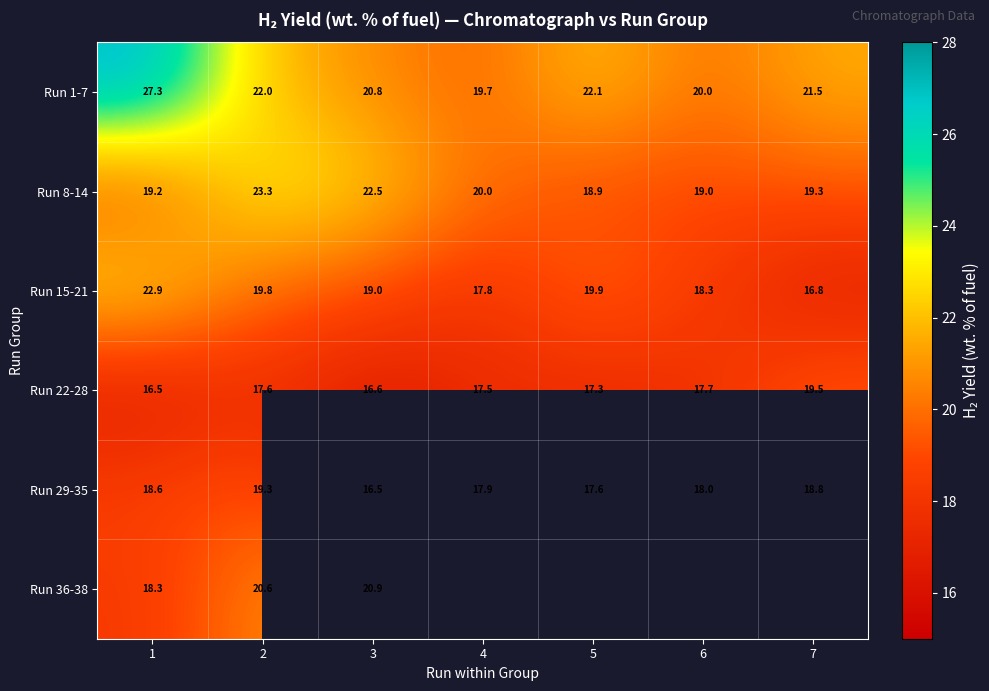

At how many categories does at least one series exceed 21?

5